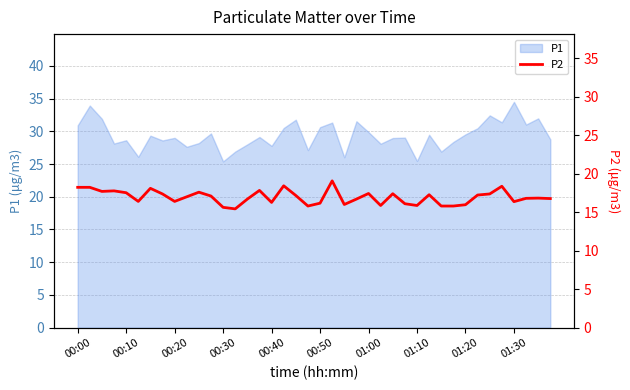

What is the difference between the maximum and minimum values?

3.6